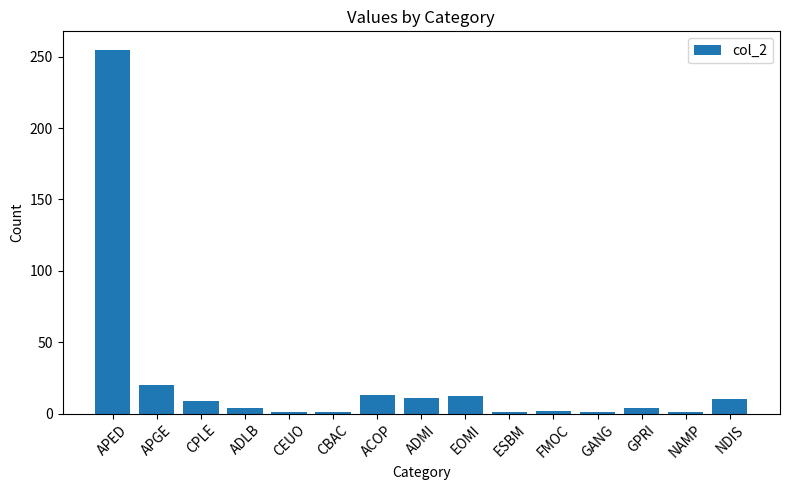

What is the difference between the maximum and second lowest values?

254